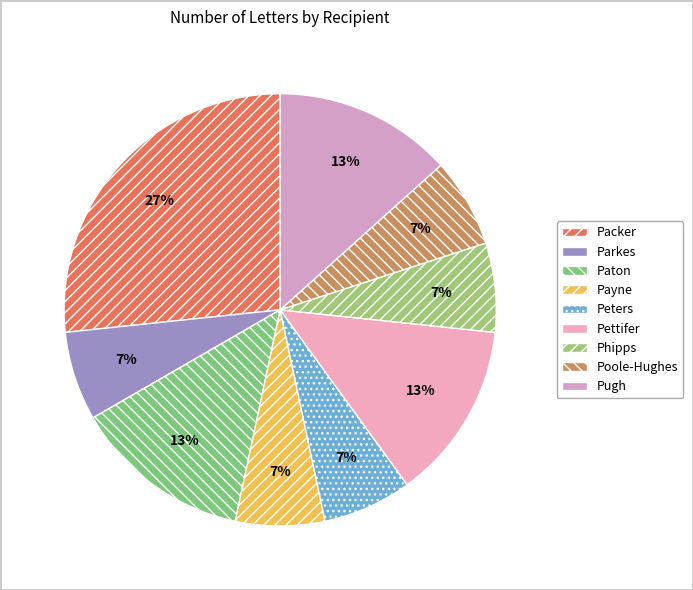

How many segments does this pie chart have?

9